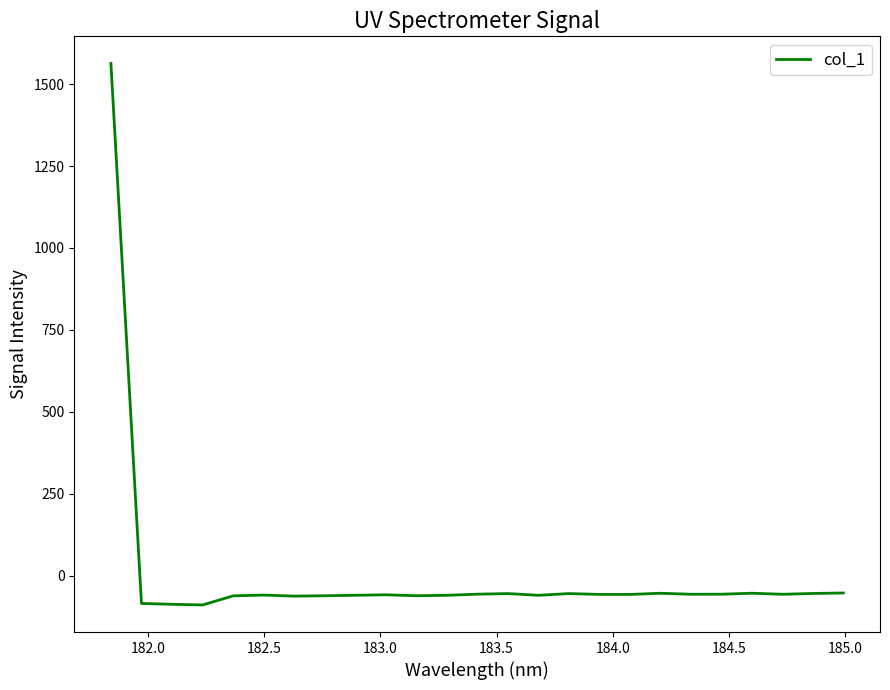

What is the difference between the maximum and minimum values?

1652.9